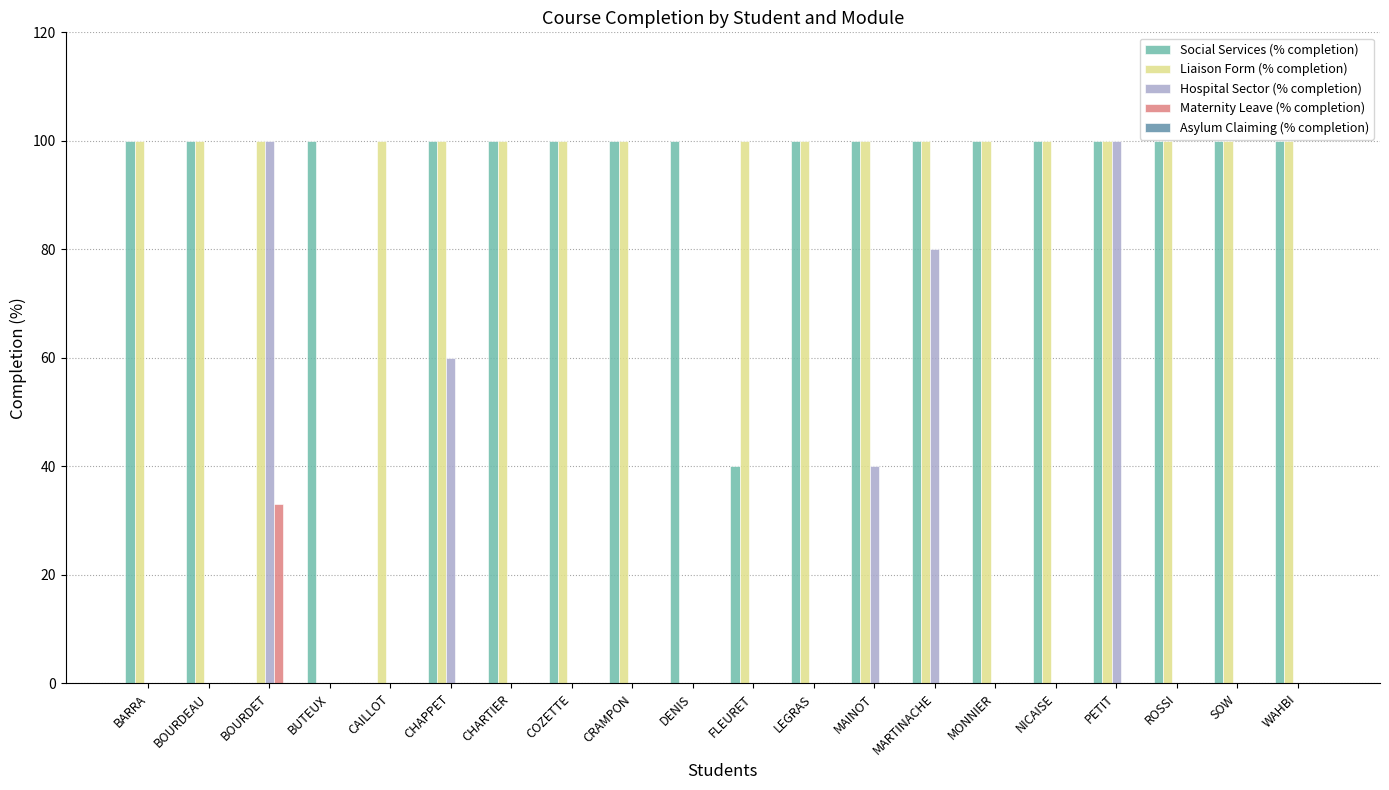

What is the greatest value displayed?

100